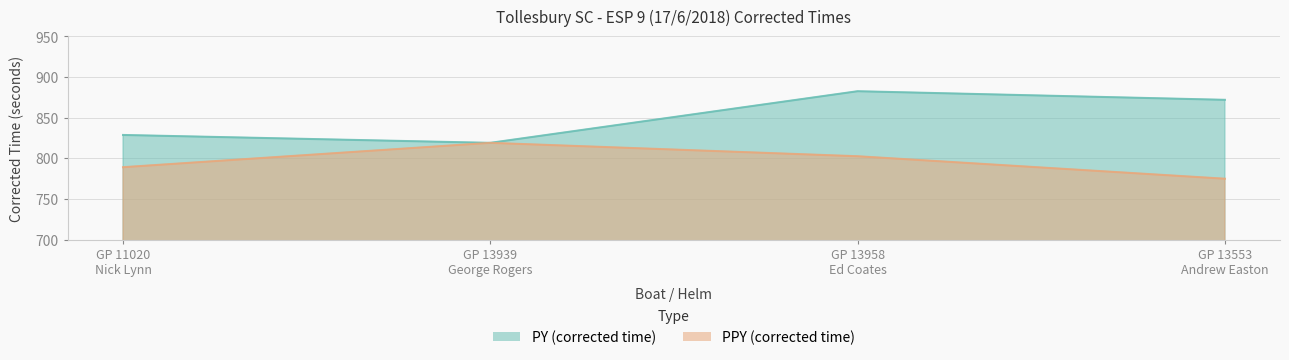

What is the sum of all PPY (corrected time) values?

3185.6